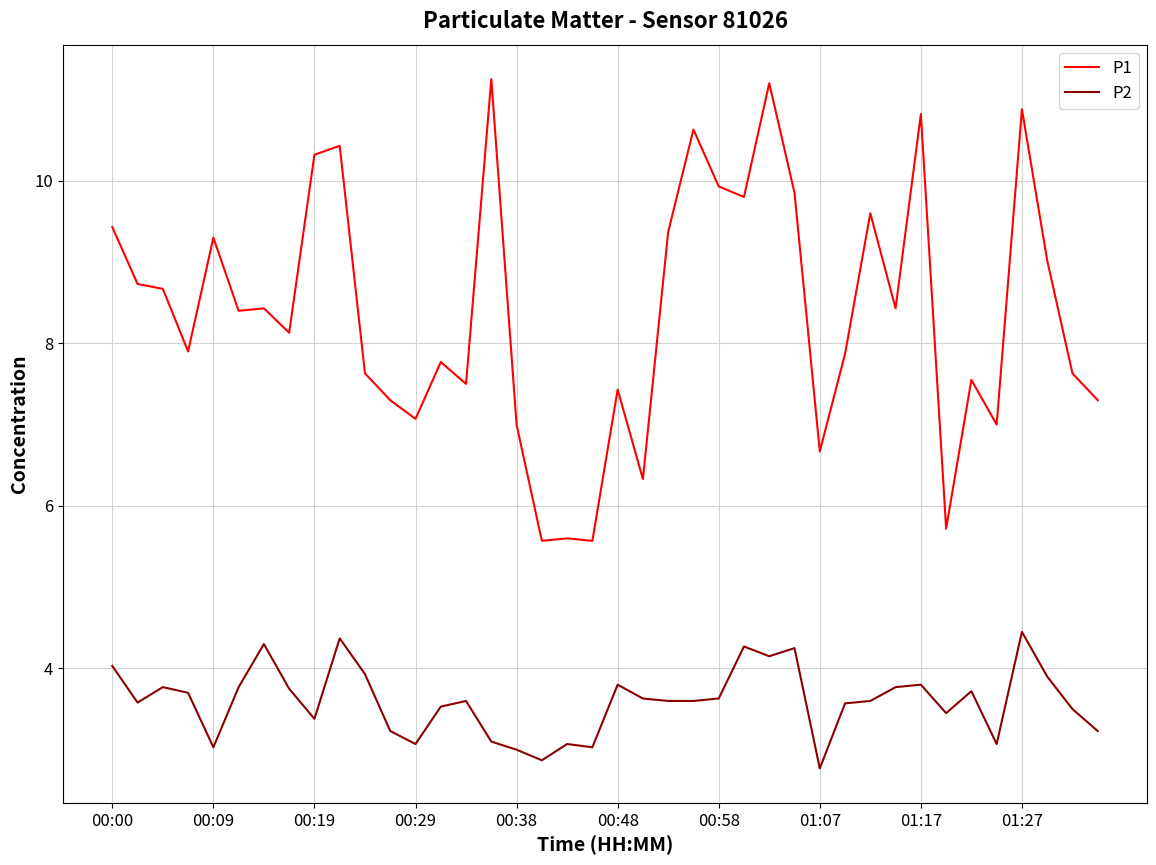

Rank the series by their average value, from highest to lowest.

P1, P2